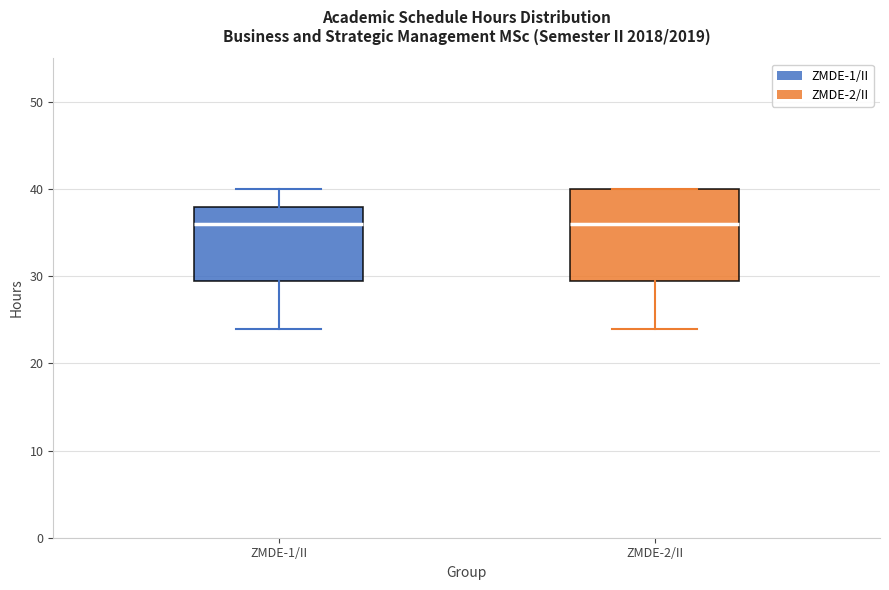

Reading left to right, read every box against the y-axis: the position of its median line, the range the box covers, and the ends of its whiskers. The values are not printed on the chart, so give them approximately, as read against the axis.

ZMDE-1/II: median 36, box 30 to 38, whiskers 24 to 40
ZMDE-2/II: median 36, box 30 to 40, whiskers 24 to 40